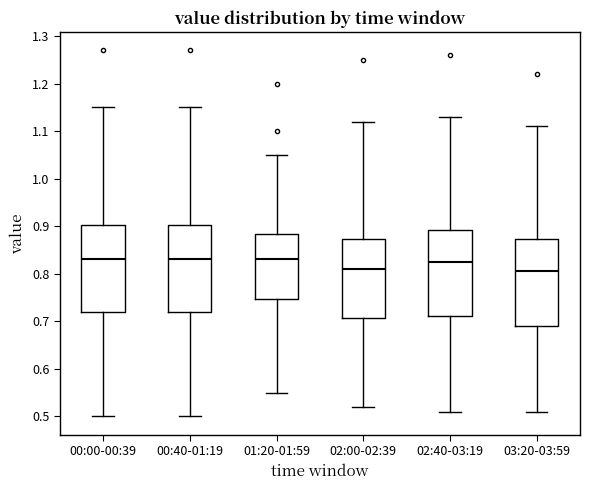

Where is the lower edge of the box for 01:20-01:59 on the y-axis? The values are not printed on the chart, so give them approximately, as read against the axis.

0.75